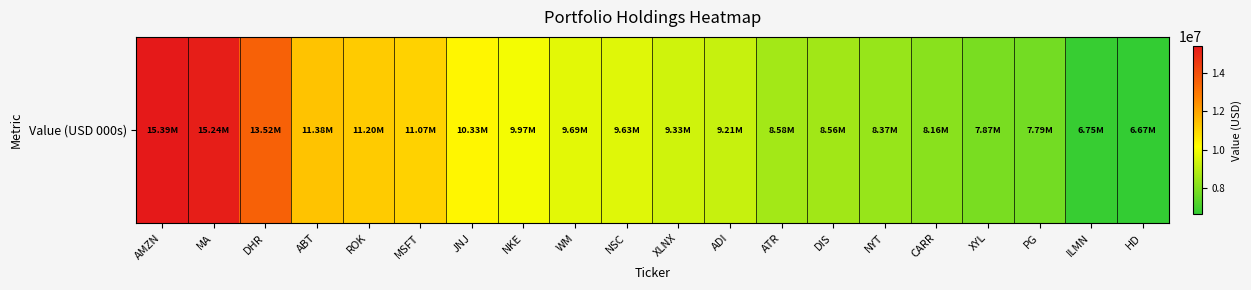

What is the sum of all values?

198702000